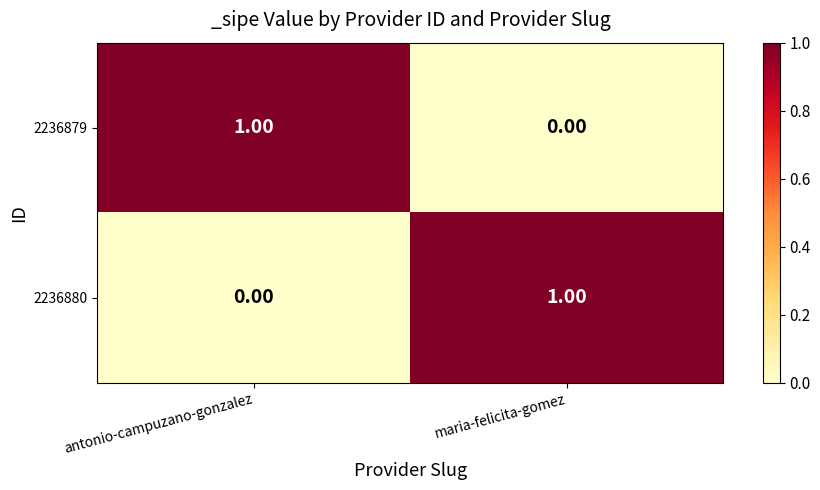

Rank the series at antonio-campuzano-gonzalez from lowest to highest value.

2236880, 2236879